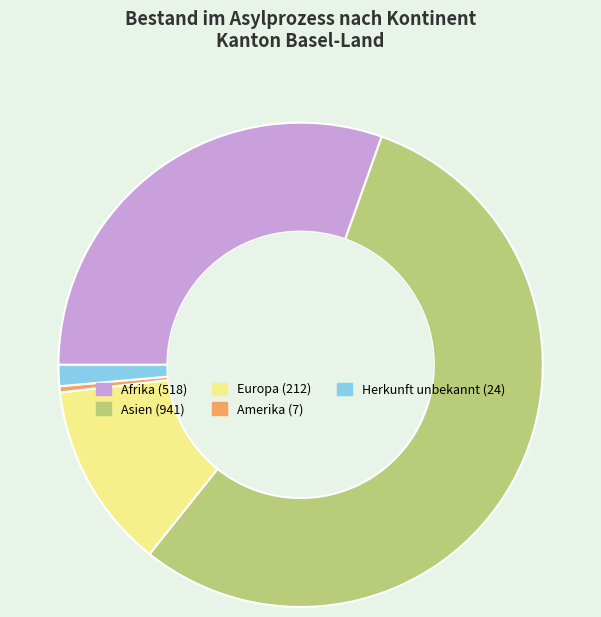

Approximately how many times larger is the value at Asien compared to Europa?

4.4